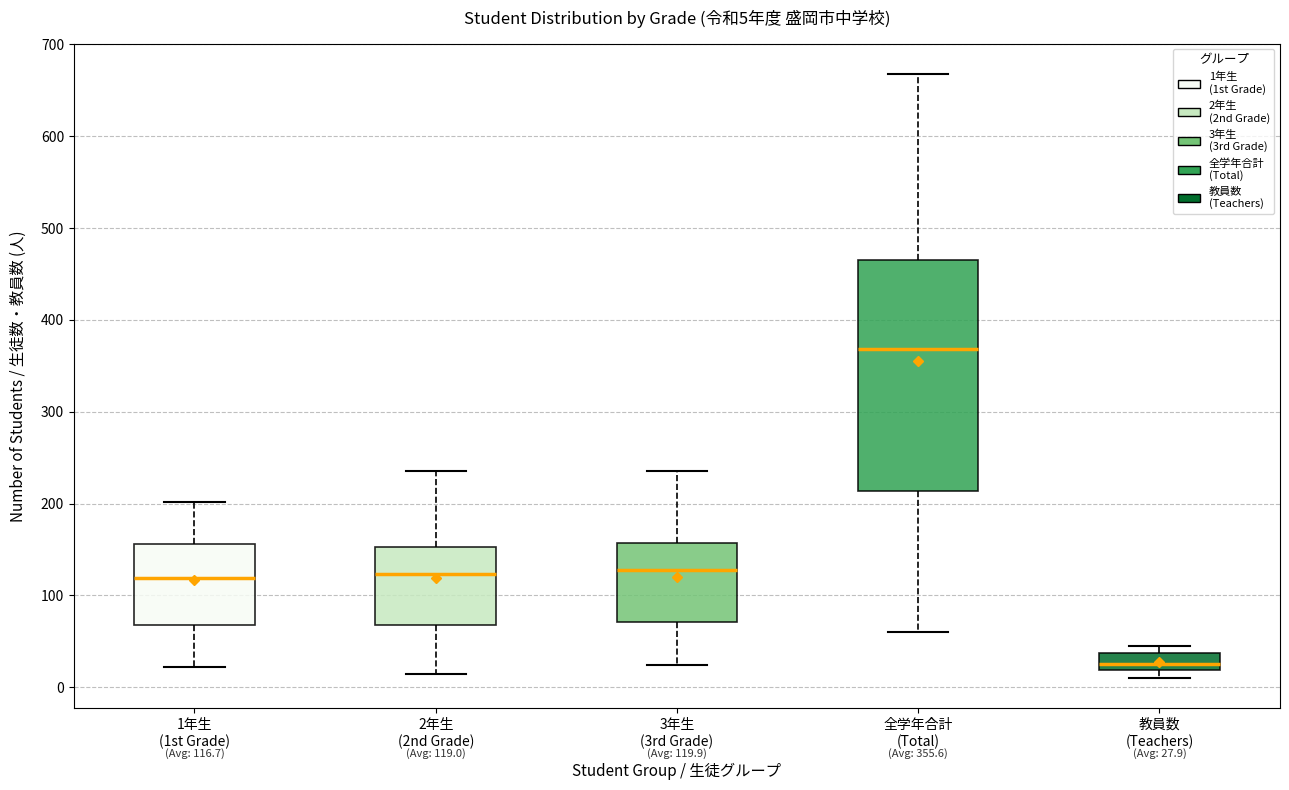

Which box is the tallest, from its lower edge to its upper edge?

全学年合計 (Total)